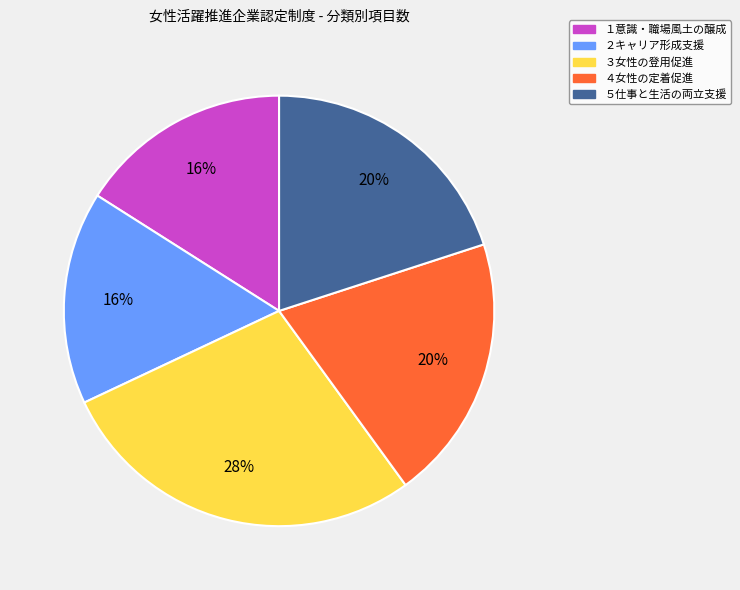

Does ５仕事と生活の両立支援 represent more than half of the total?

No